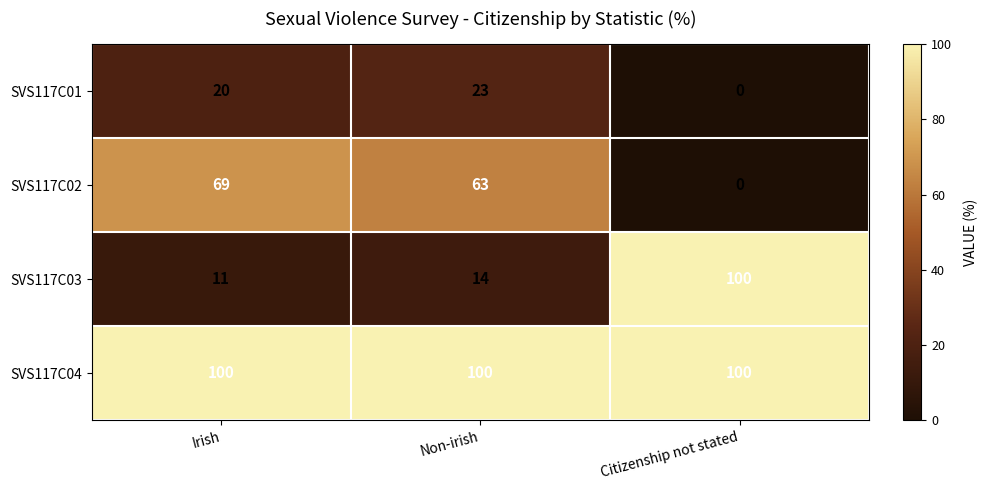

Which series changed the most between Irish and Citizenship not stated?

SVS117C03